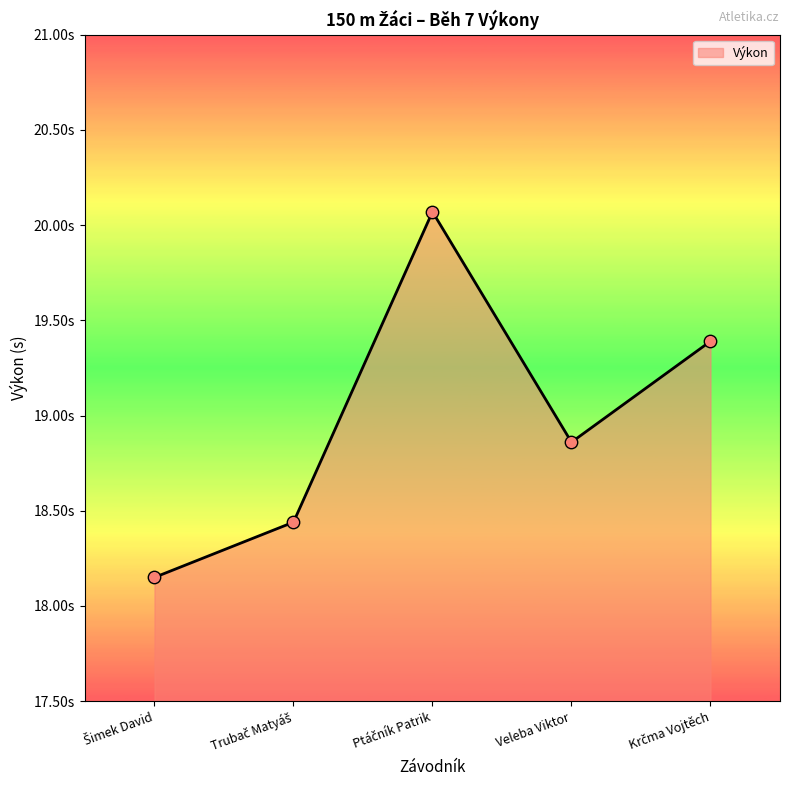

What is the change in value from Trubač Matyáš to Ptáčník Patrik?

+1.6